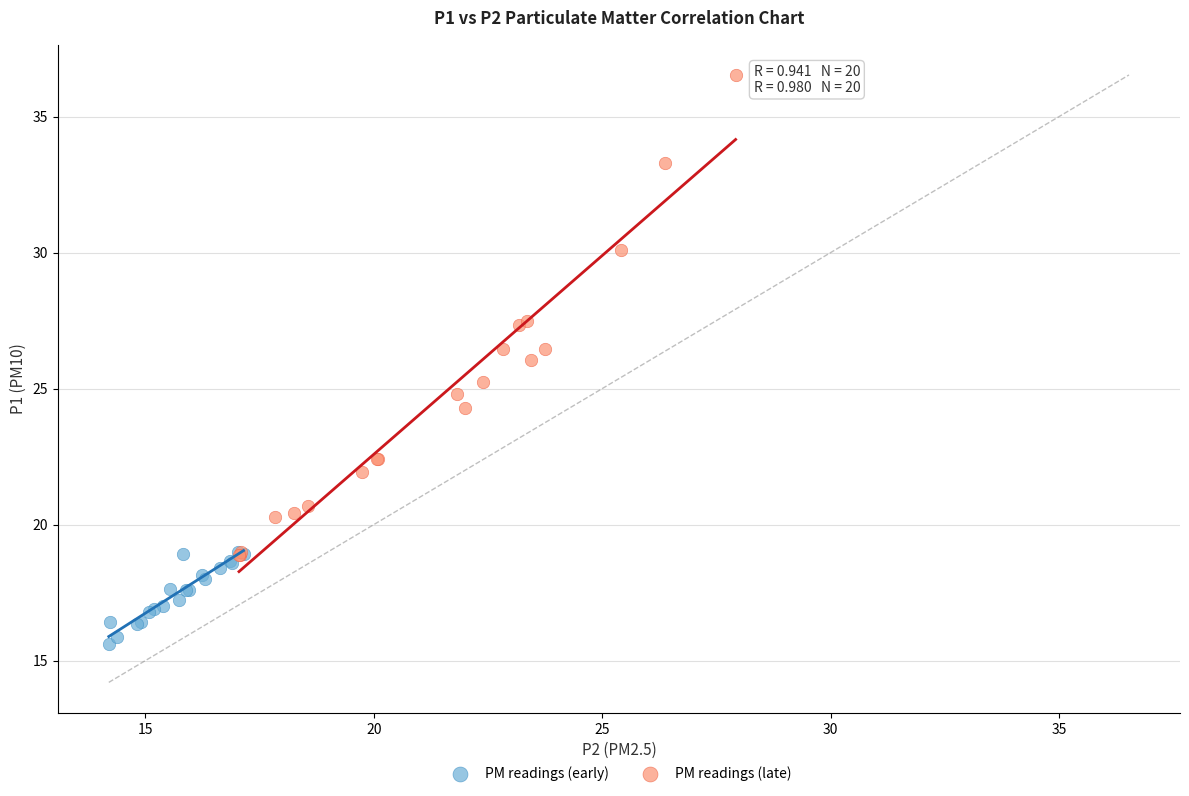

Which series has the widest spread of Y values?

PM readings (late)